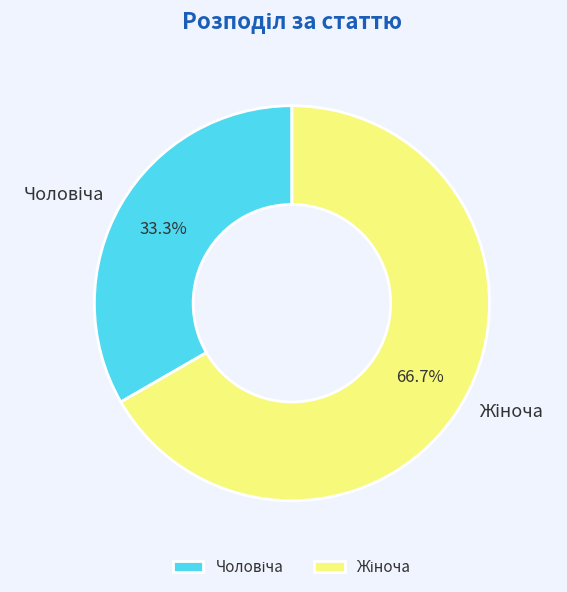

Does any single category account for the majority?

Yes